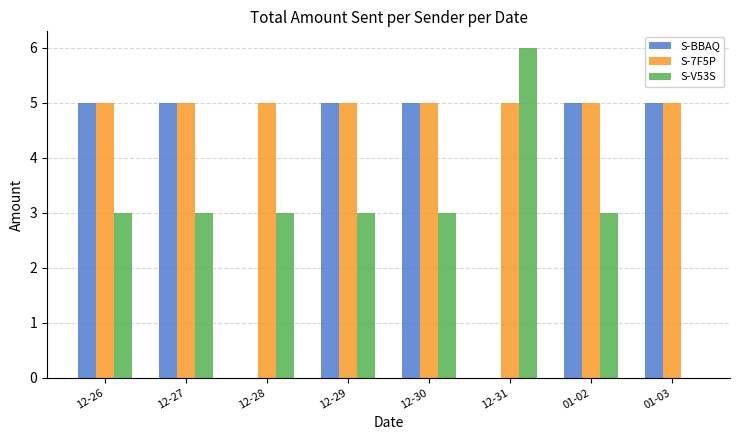

Reading left to right, list all the values displayed in this chart.

S-BBAQ: 12-26=5	12-27=5	12-28=0	12-29=5	12-30=5	12-31=0	01-02=5	01-03=5
S-7F5P: 12-26=5	12-27=5	12-28=5	12-29=5	12-30=5	12-31=5	01-02=5	01-03=5
S-V53S: 12-26=3	12-27=3	12-28=3	12-29=3	12-30=3	12-31=6	01-02=3	01-03=0